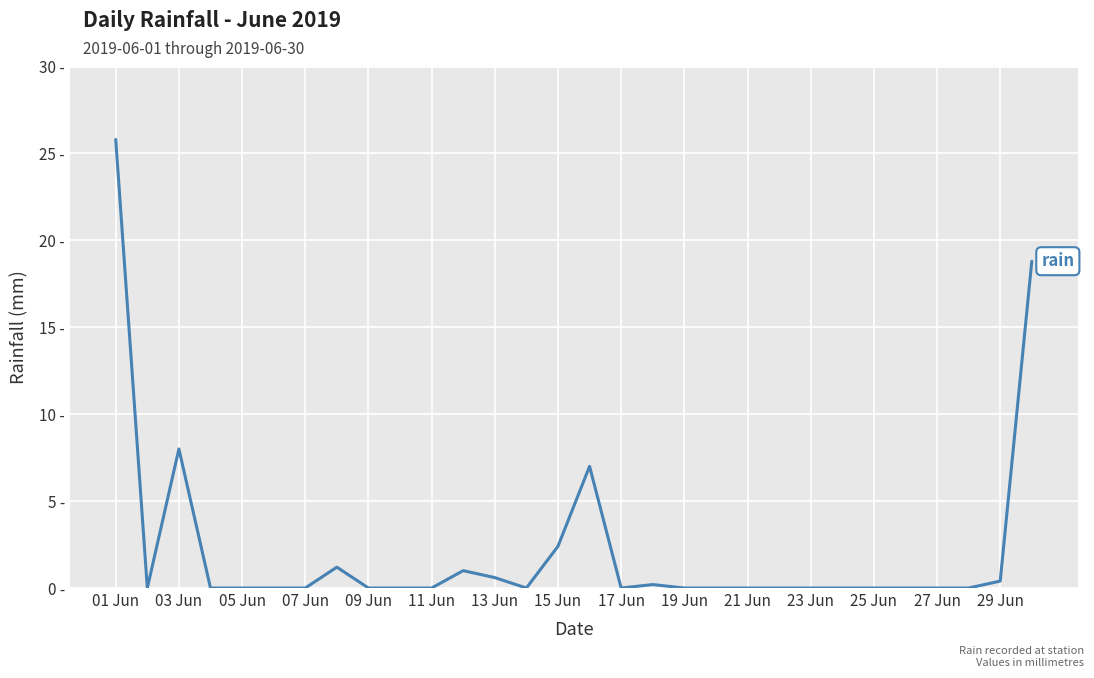

Does the chart have visible grid lines?

Yes